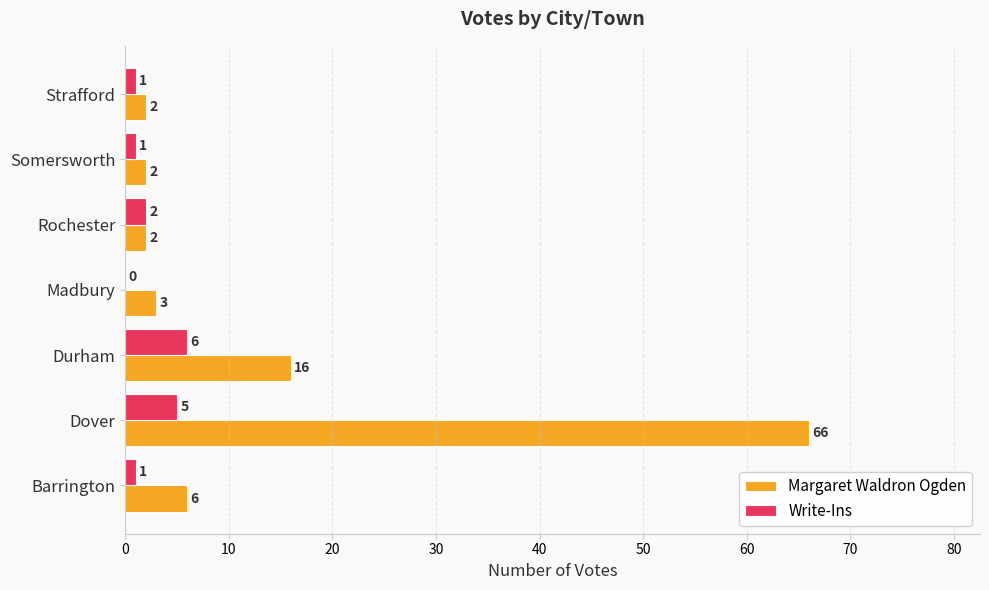

Which series has the largest total across all categories?

Margaret Waldron Ogden